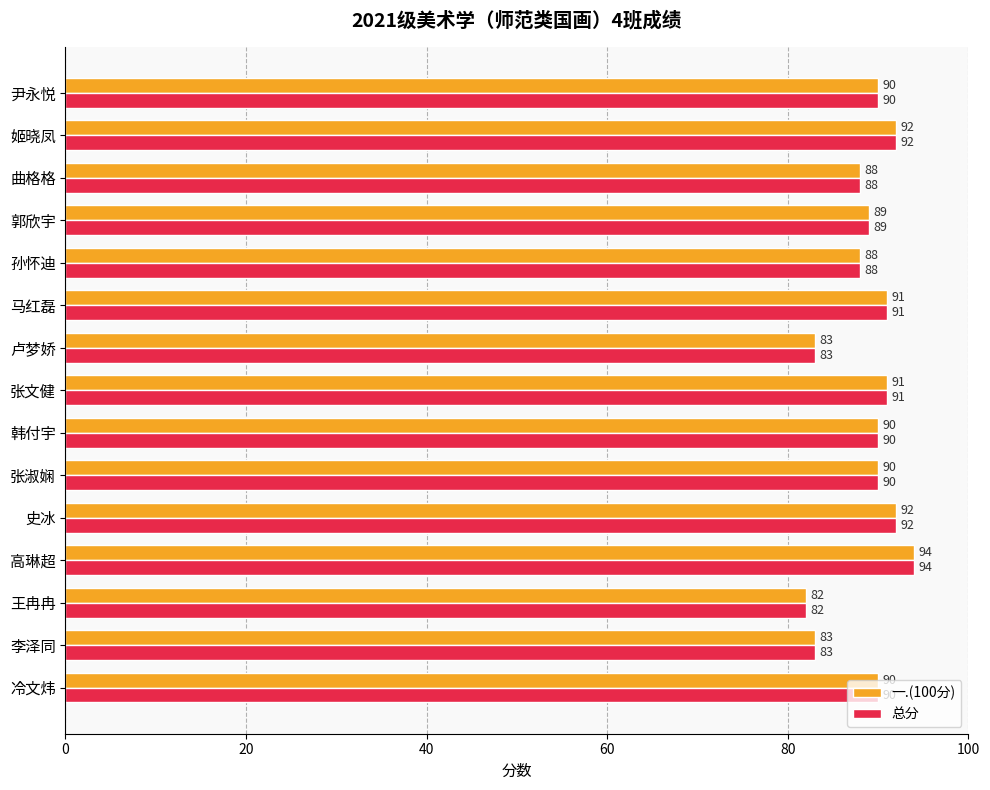

What is the sum of all 总分 values?

1333